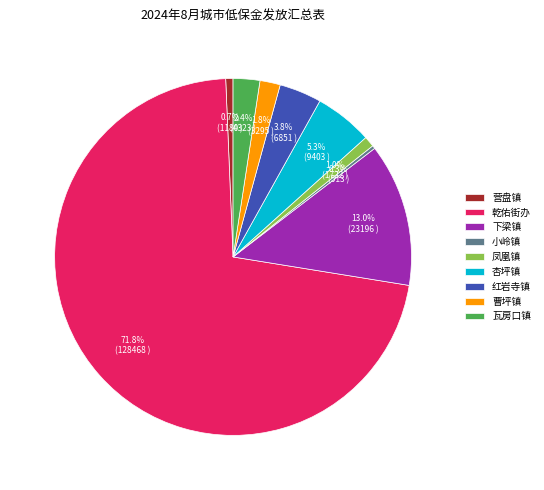

Which category has the biggest portion of the pie?

乾佑街办